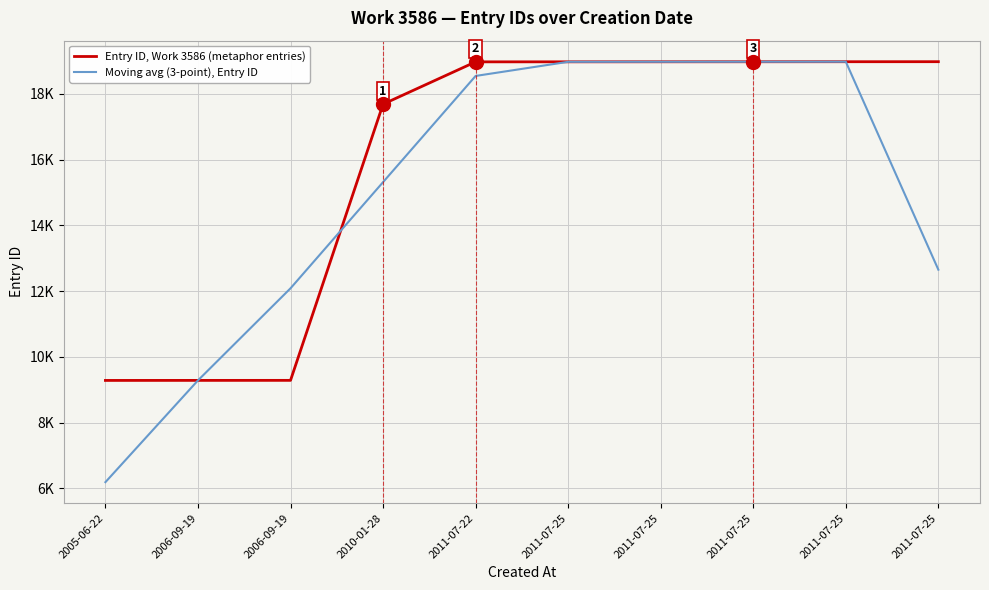

Does the chart display data point markers on the line(s)?

No